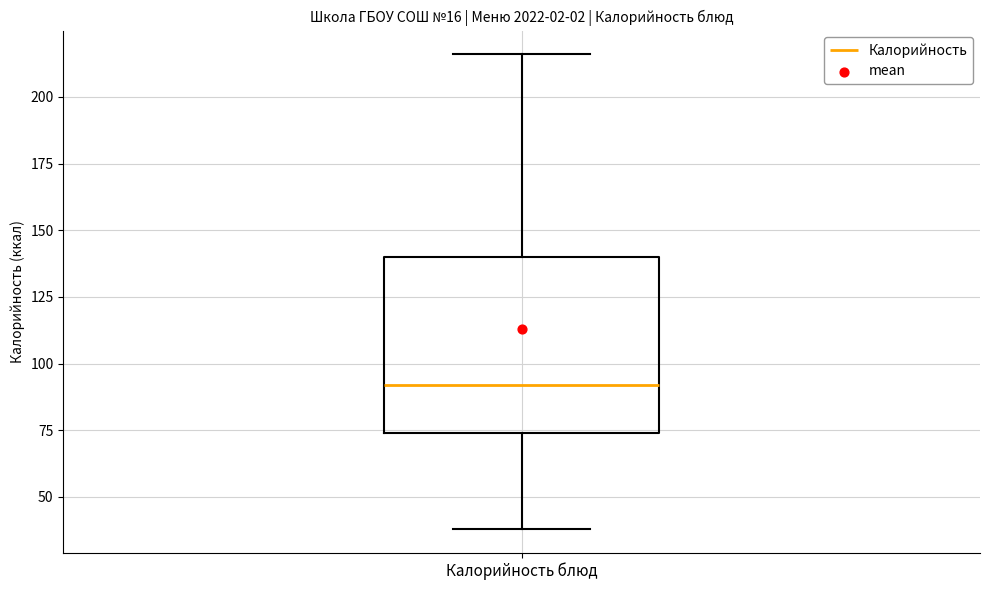

Transcribe this box plot: give where the median line is, the range the box spans, and where the two whiskers end, as read against the y-axis. The values are not printed on the chart, so give them approximately, as read against the axis.

median 90, box 75 to 140, whiskers 40 to 215